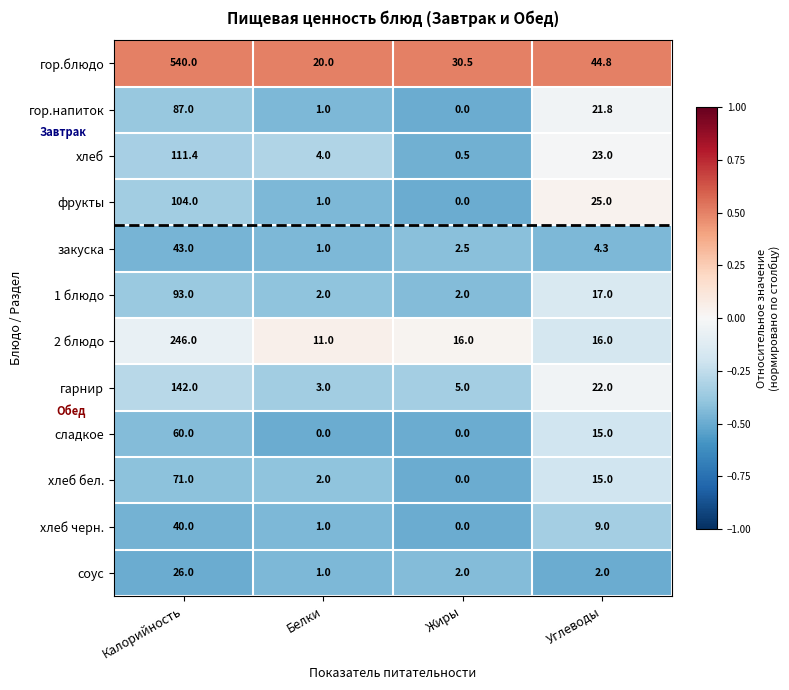

What is the difference between the maximum and minimum values in the фрукты series?

104.0